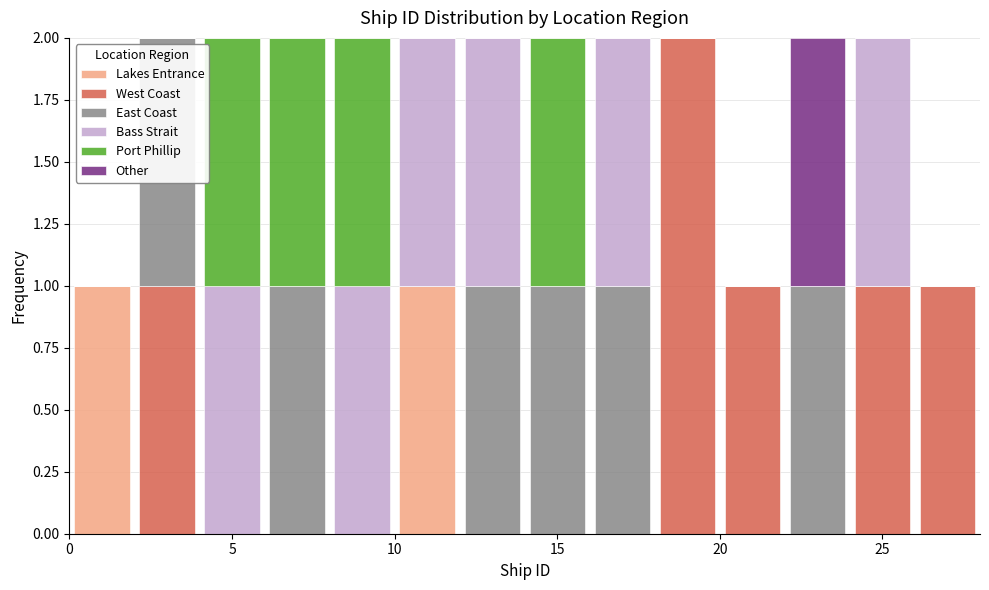

What is the total height of the stacked bar covering 26 to 28 on the x-axis? The values are not printed on the chart, so give them approximately, as read against the axis.

1